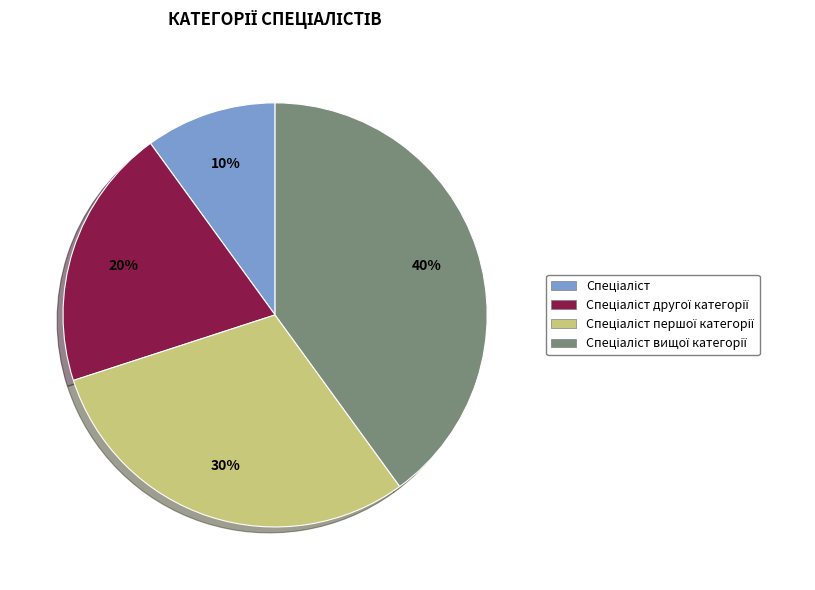

Count the number of slices in the pie.

4